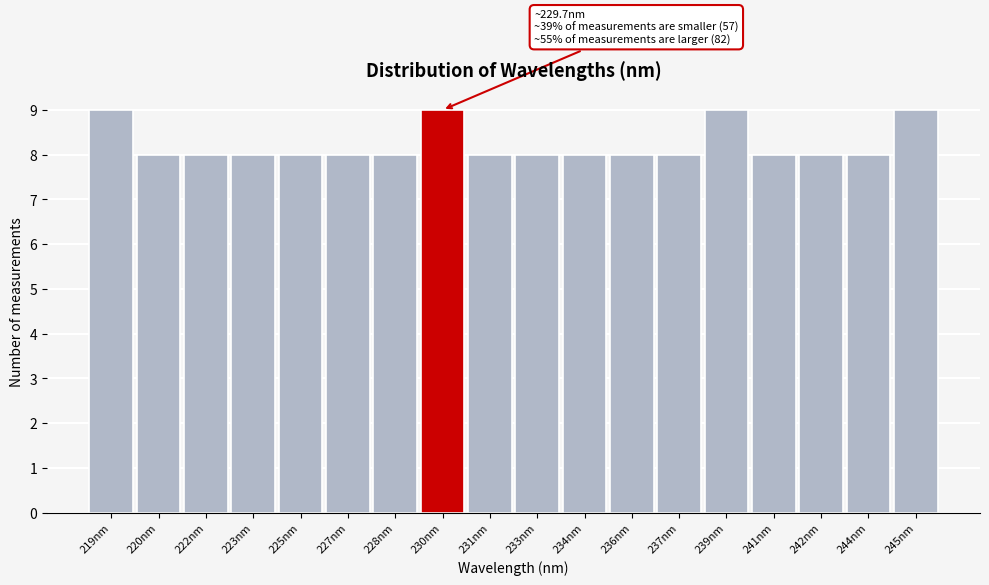

Reading right to left, list all the values displayed in this chart.

9	8	8	8	9	8	8	8	8	8	9	8	8	8	8	8	8	9